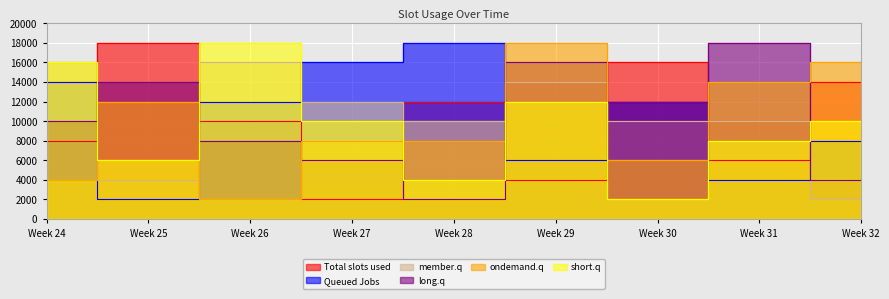

The value of Total slots used at Week 27 is 682. True or false?

False